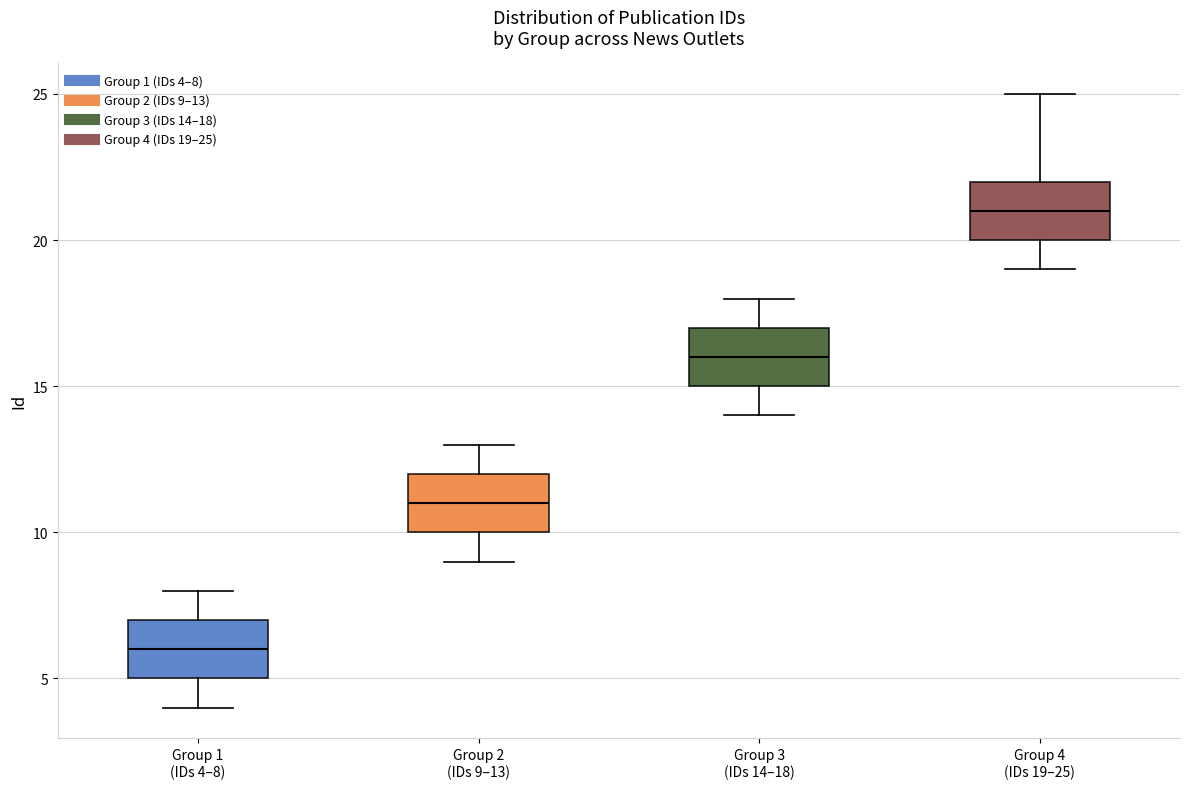

Reading left to right, transcribe this box plot: for each box, give where its median line is, the range the box spans, and where its two whiskers end, as read against the y-axis. The values are not printed on the chart, so give them approximately, as read against the axis.

Group 1 (IDs 4–8): median 6, box 5 to 7, whiskers 4 to 8
Group 2 (IDs 9–13): median 11, box 10 to 12, whiskers 9 to 13
Group 3 (IDs 14–18): median 16, box 15 to 17, whiskers 14 to 18
Group 4 (IDs 19–25): median 21, box 20 to 22, whiskers 19 to 25